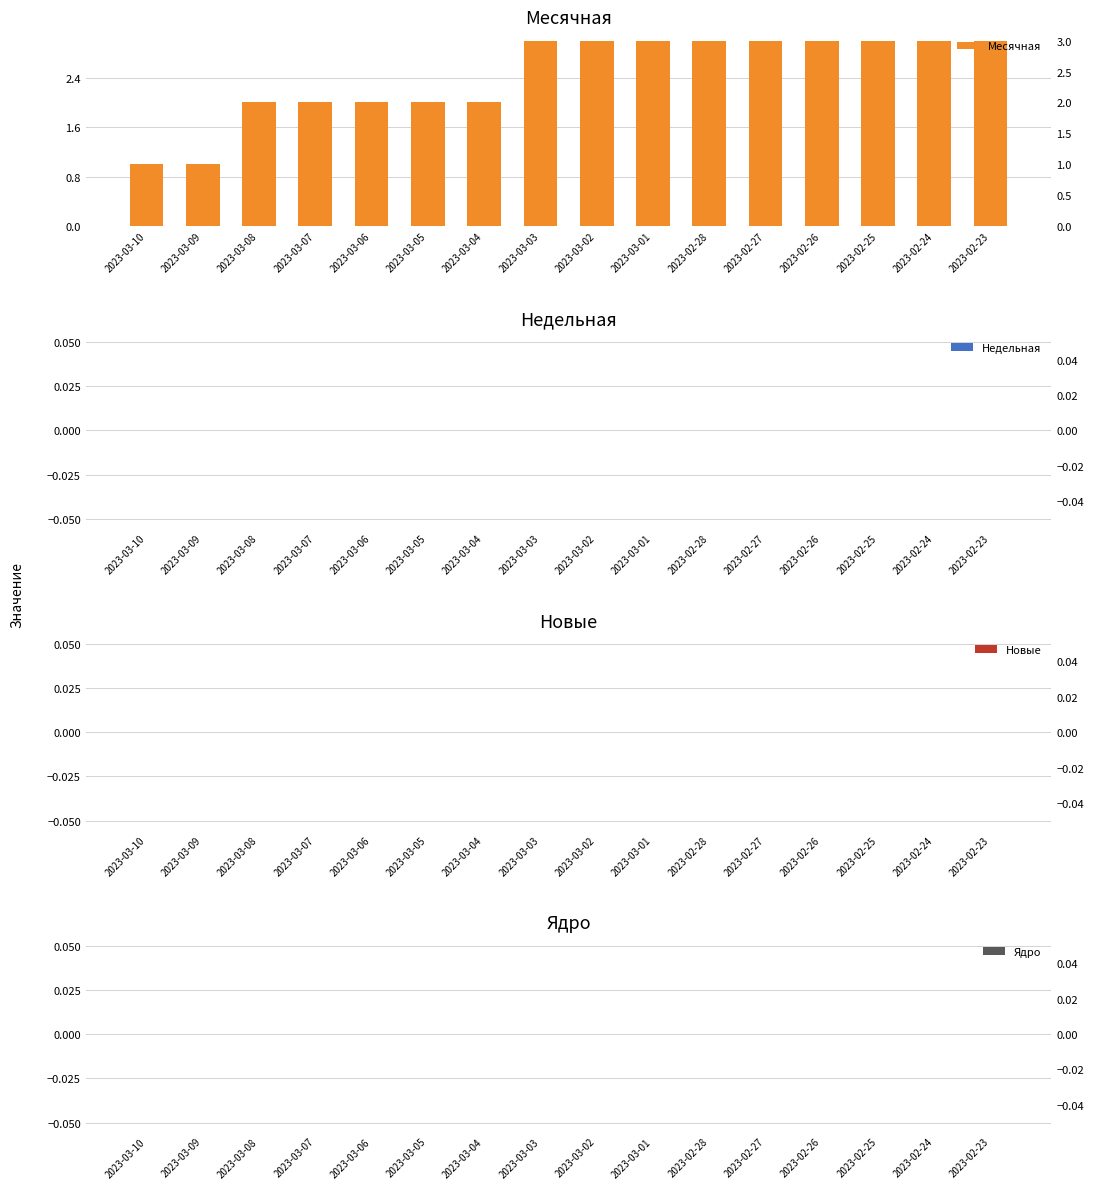

Reading left to right, transcribe all the data shown in this chart.

Месячная: 1	1	2	2	2	2	2	3	3	3	3	3	3	3	3	3
Недельная: 0	0	0	0	0	0	0	0	0	0	0	0	0	0	0	0
Новые: 0	0	0	0	0	0	0	0	0	0	0	0	0	0	0	0
Ядро: 0	0	0	0	0	0	0	0	0	0	0	0	0	0	0	0